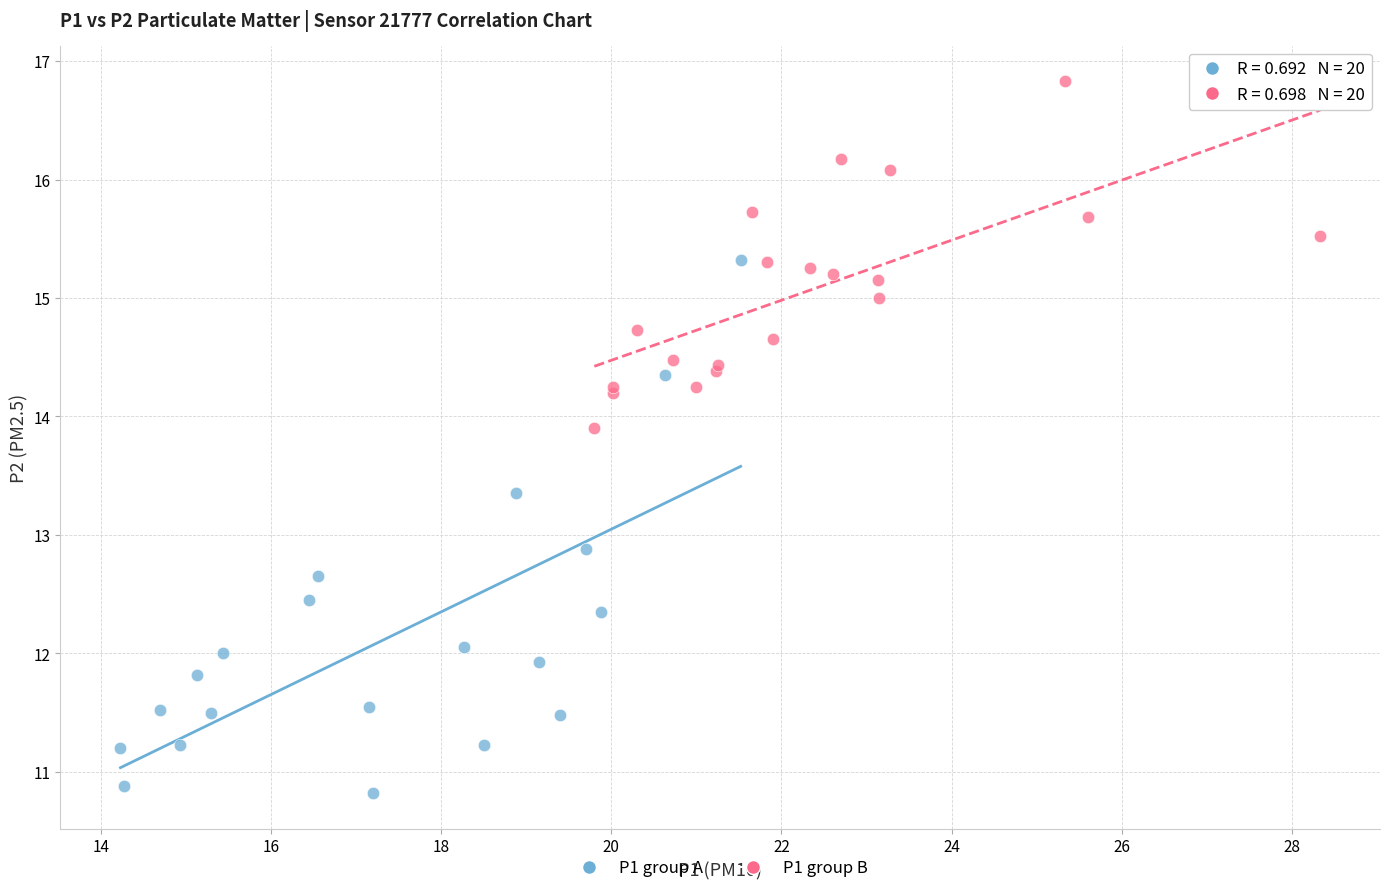

Which series reaches the minimum Y coordinate?

P1 group A